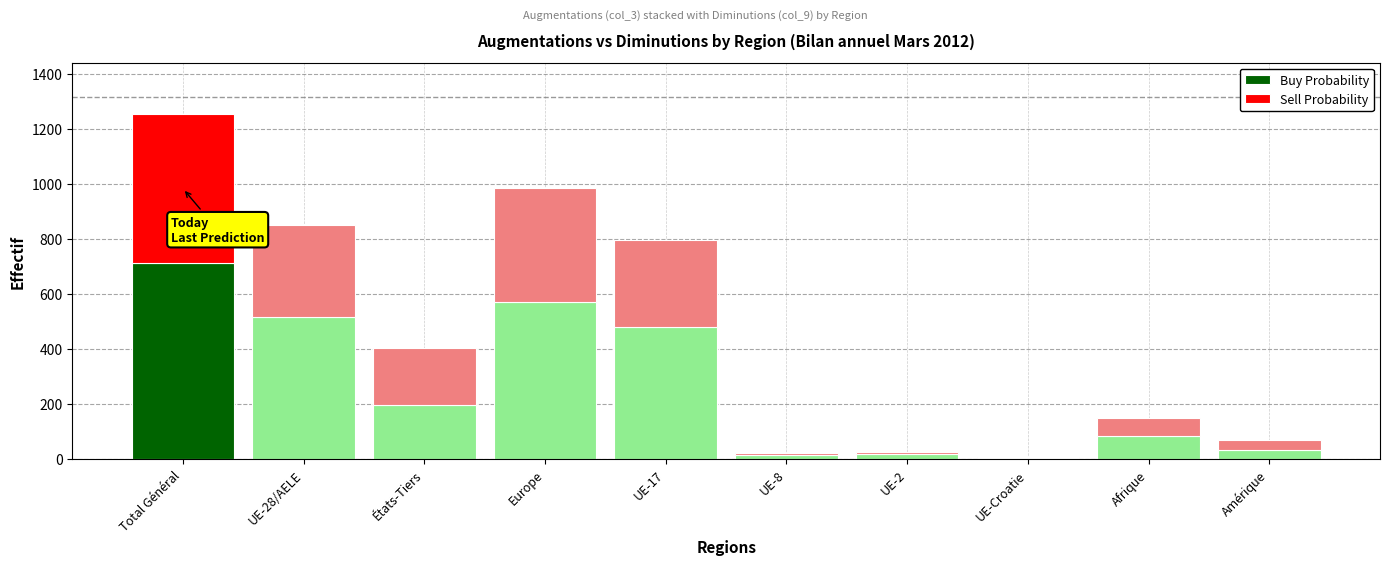

At which label does Buy Probability reach its peak?

Total Général